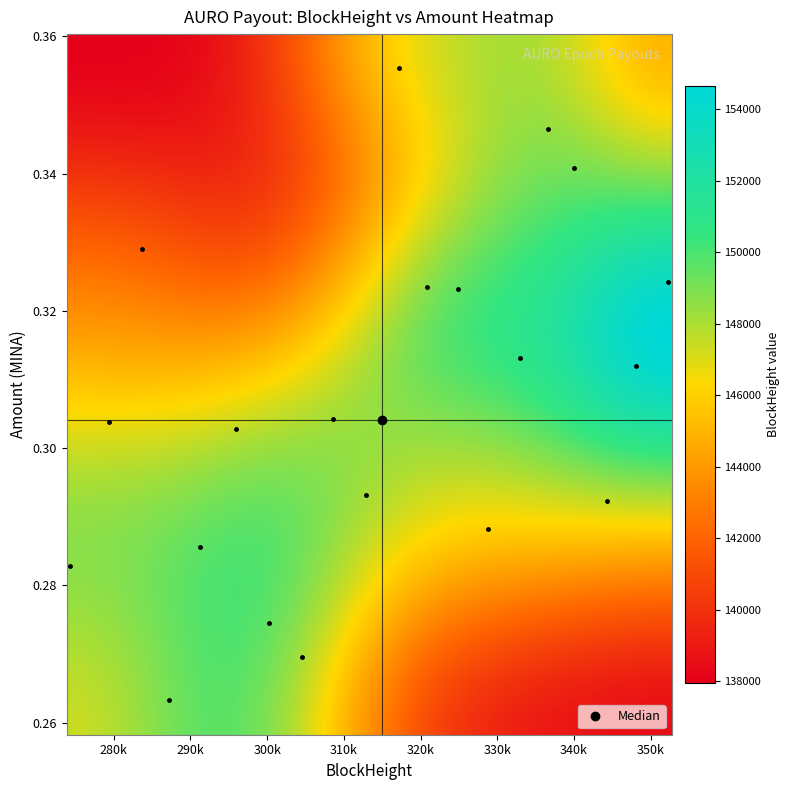

Count the number of data series in this chart.

20